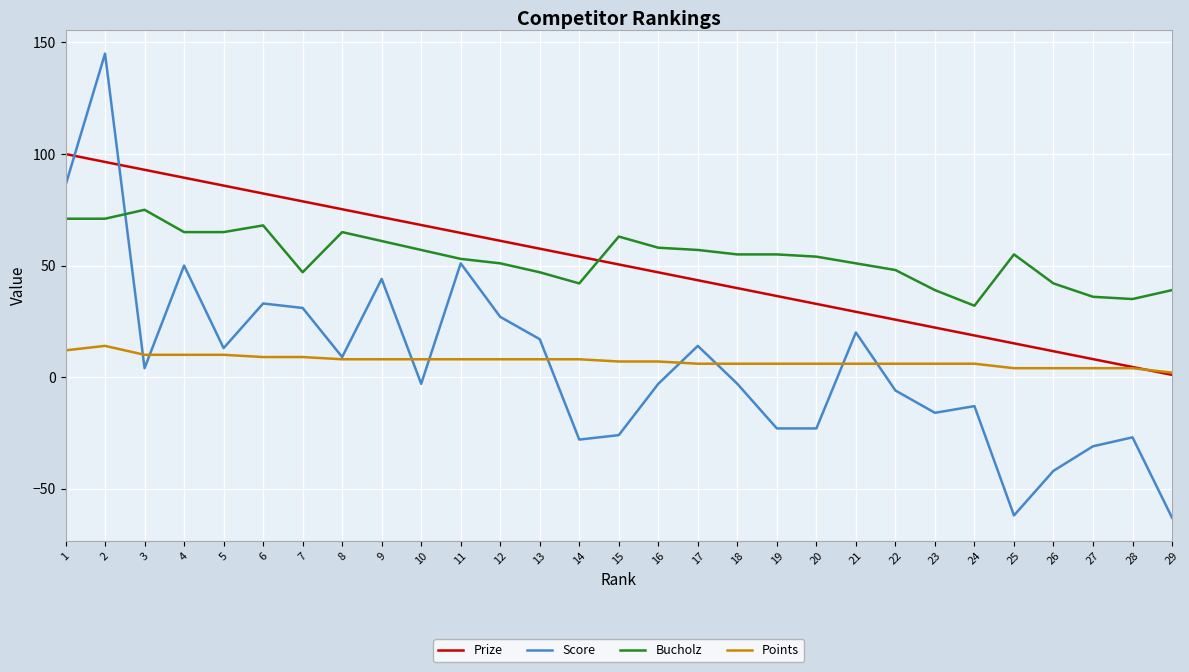

What is the difference between the second highest and minimum values in the Bucholz series?

39.0